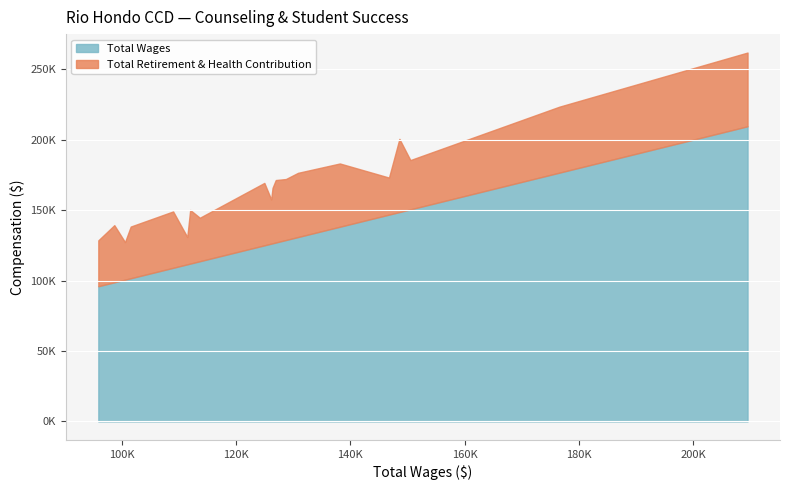

At 128736, list the series in order from smallest to largest.

Total Retirement & Health Contribution, Total Wages